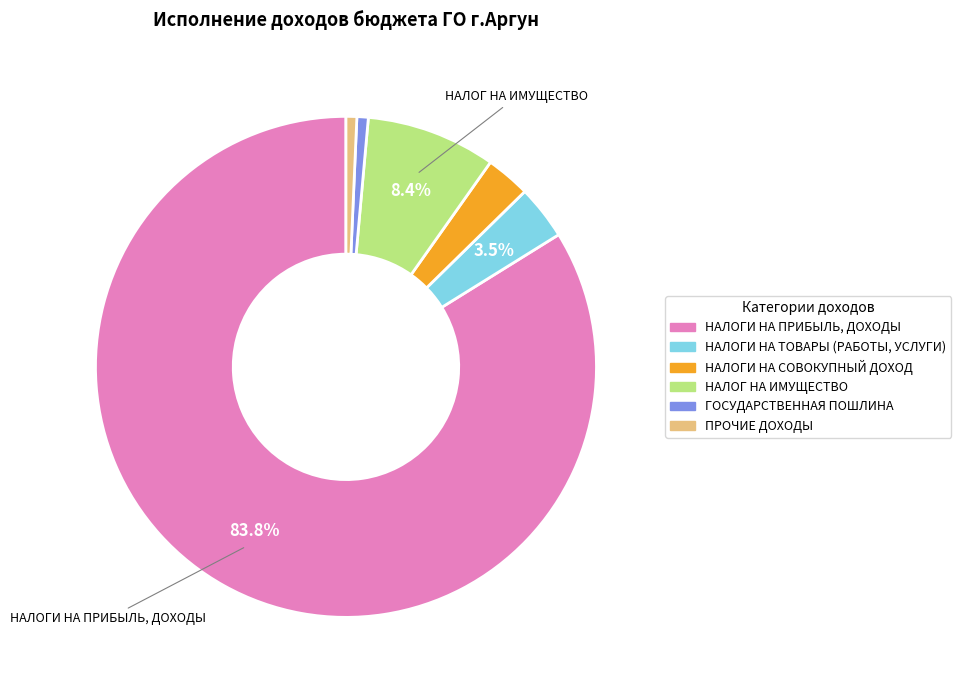

Which has a higher value, НАЛОГИ НА ПРИБЫЛЬ, ДОХОДЫ or НАЛОГИ НА СОВОКУПНЫЙ ДОХОД?

НАЛОГИ НА ПРИБЫЛЬ, ДОХОДЫ